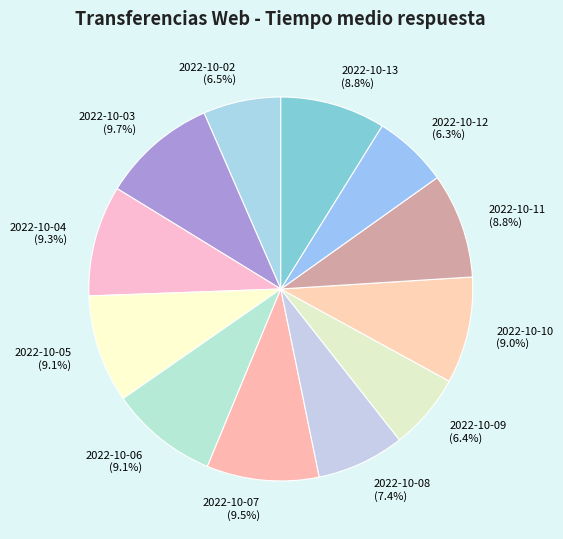

What percentage do 2022-10-11 and 2022-10-08 together represent?

16.2%